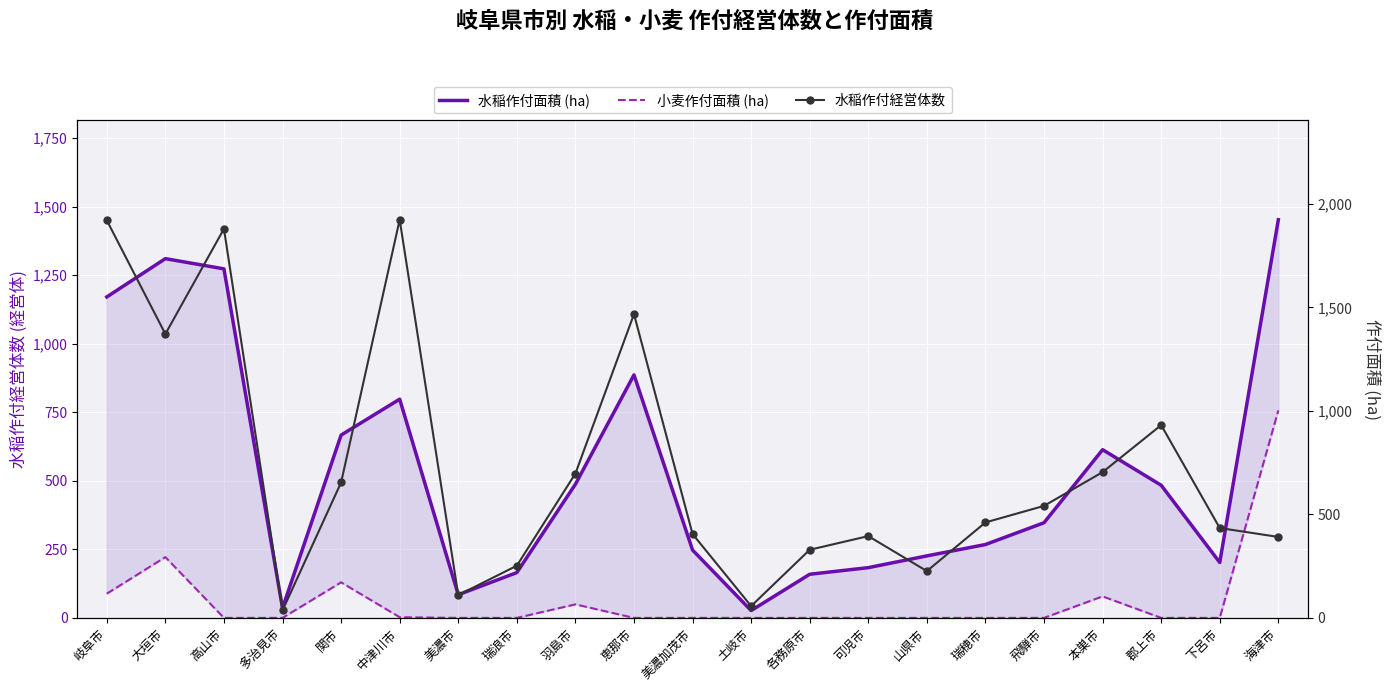

List the series in order of their overall mean, lowest first.

小麦作付面積 (ha), 水稲作付面積 (ha), 水稲作付経営体数